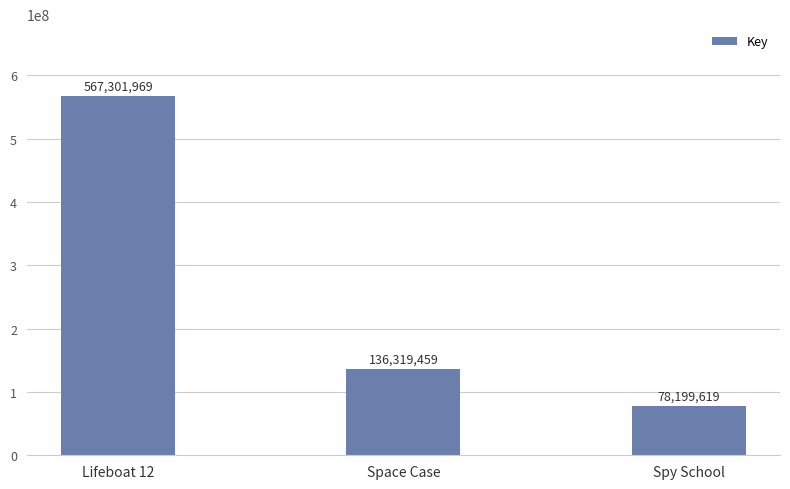

What is the sum of the values at Spy School and Space Case?

214519078